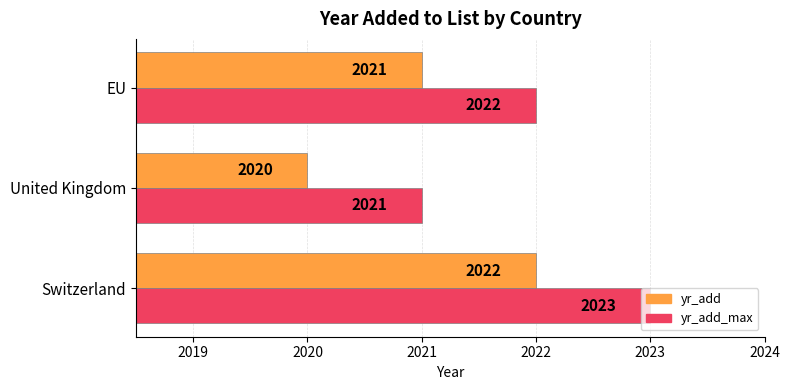

Which category has the highest value across all series?

Switzerland